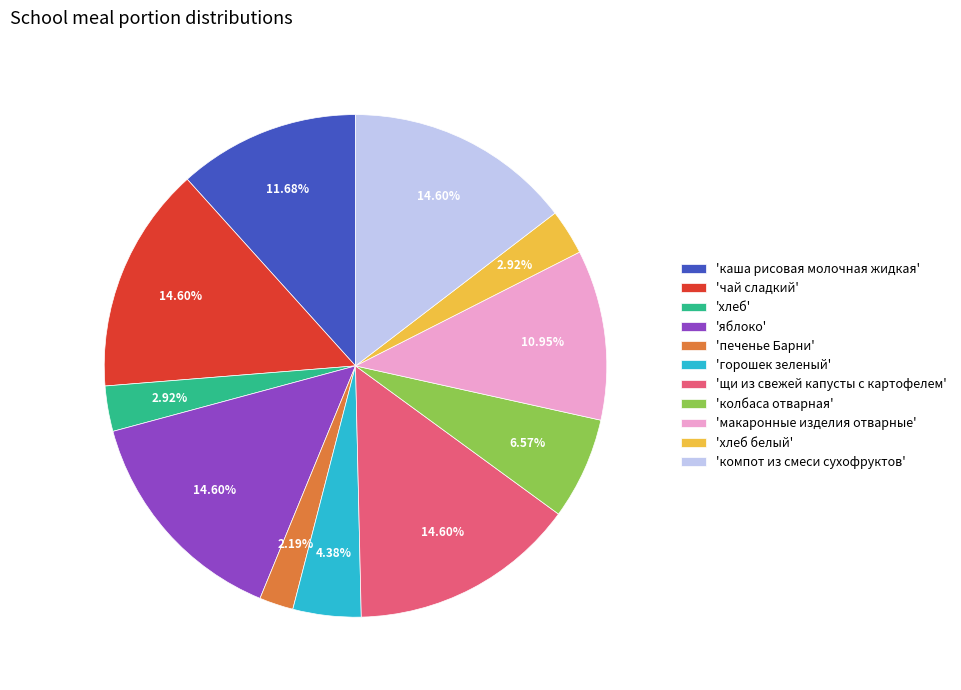

Count the number of slices in the pie.

11